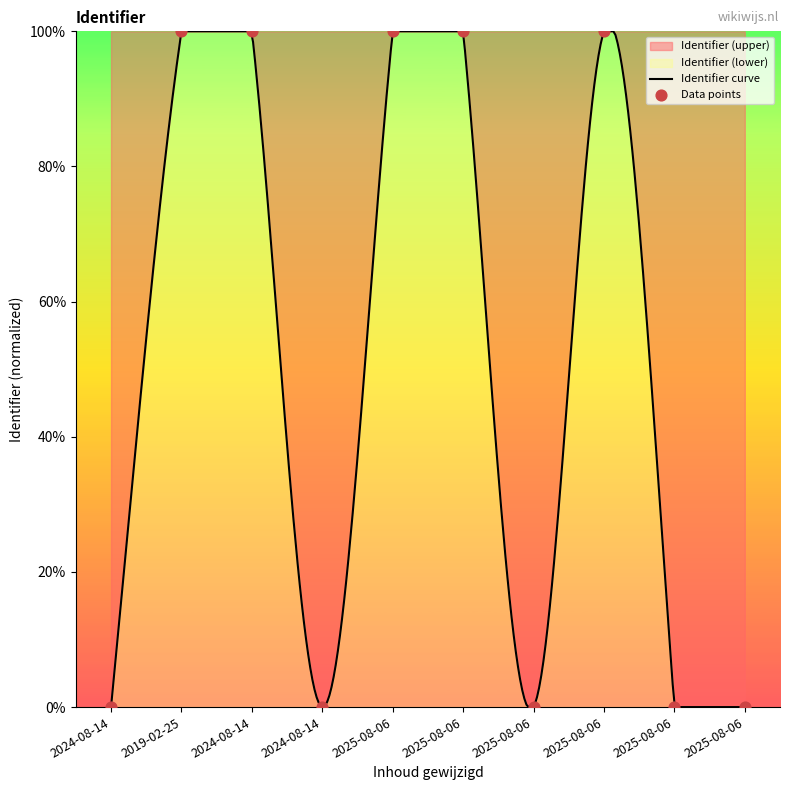

Which has a higher value, 2024-08-14 or 2025-08-06?

2025-08-06